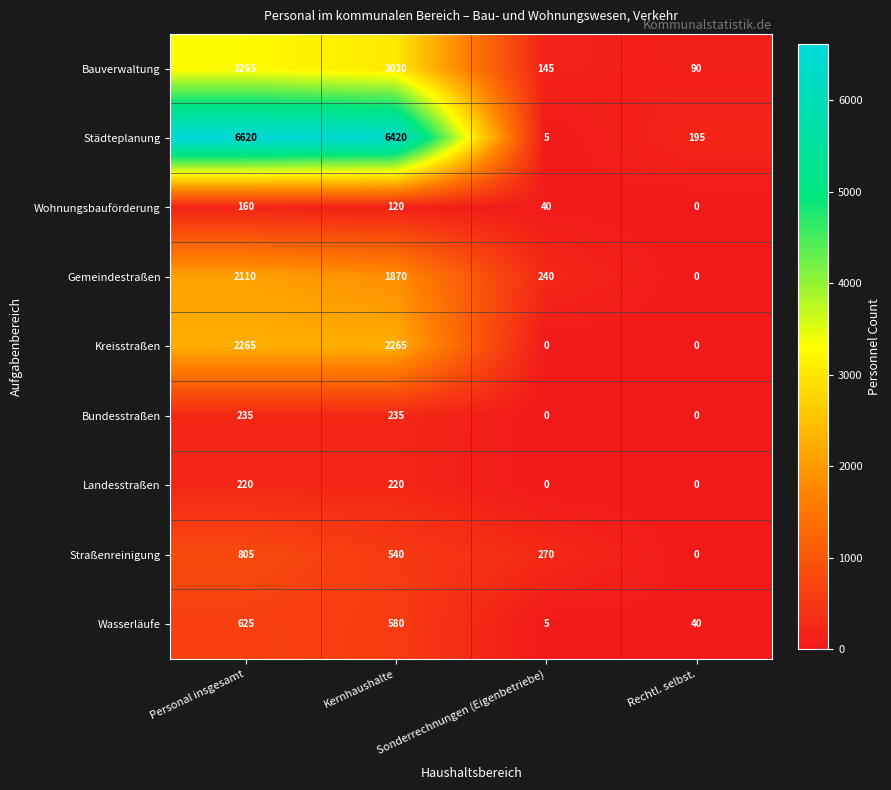

What is the sum of the Kreisstraßen values at Personal insgesamt and Kernhaushalte?

4530